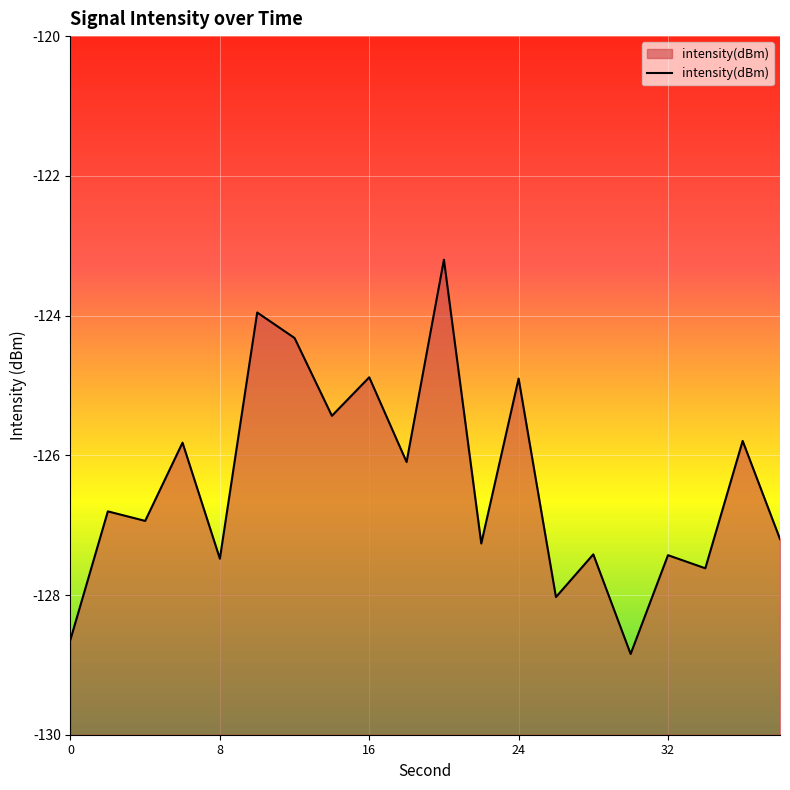

Reading left to right, list all the values displayed in this chart.

-128.6	-126.8	-126.9	-125.8	-127.5	-124.0	-124.3	-125.4	-124.9	-126.1	-123.2	-127.3	-124.9	-128.0	-127.4	-128.8	-127.4	-127.6	-125.8	-127.2